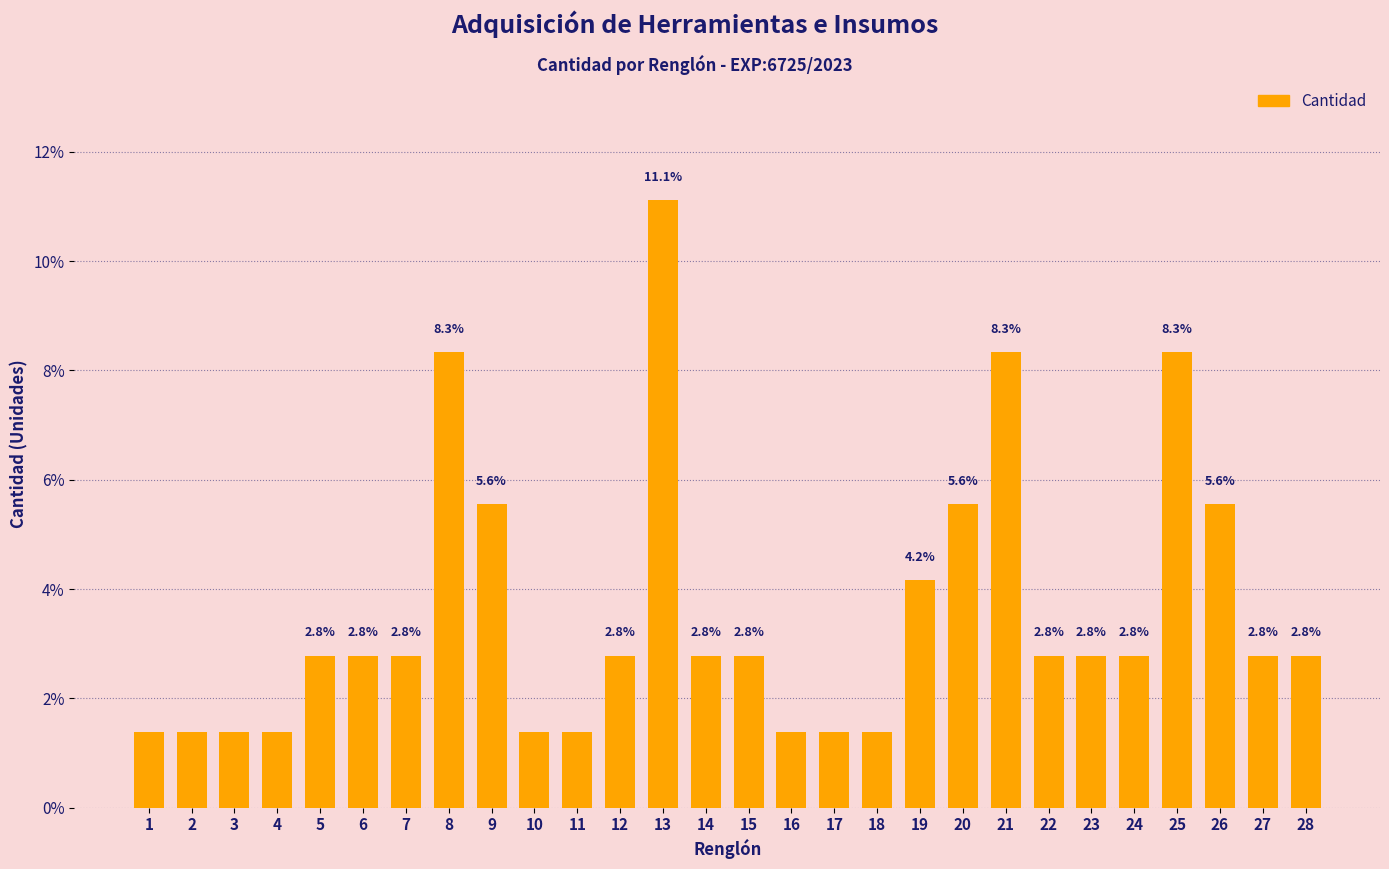

What is the change in value from 2 to 21?

+6.9